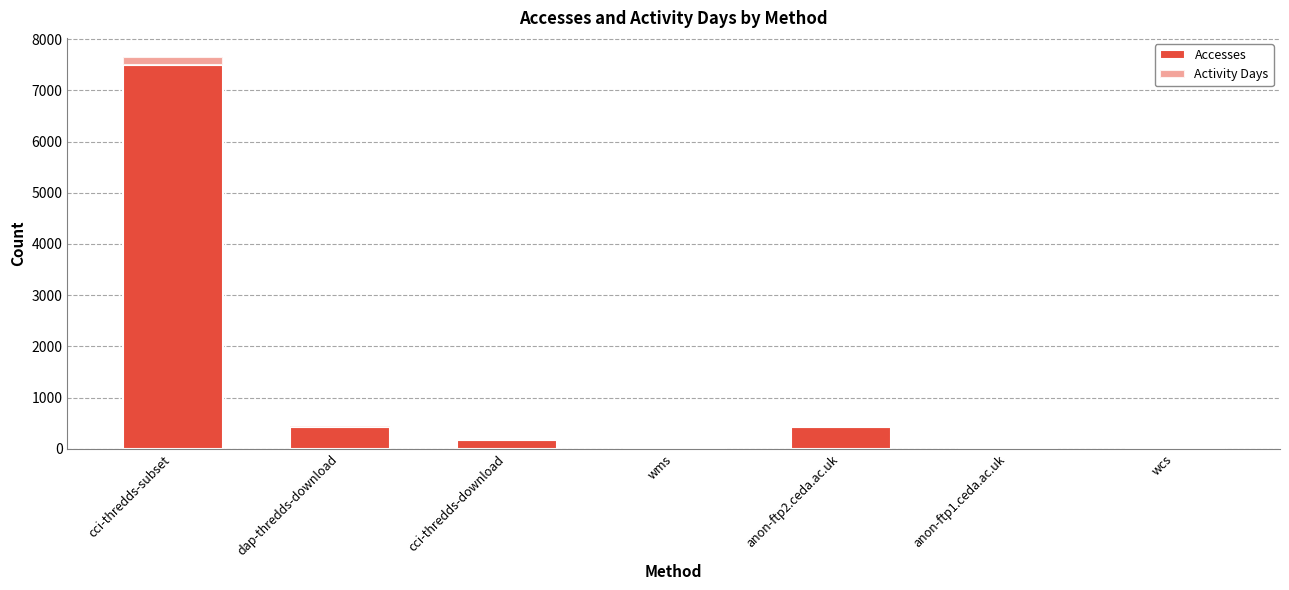

At which category is the sum across all series the highest?

cci-thredds-subset